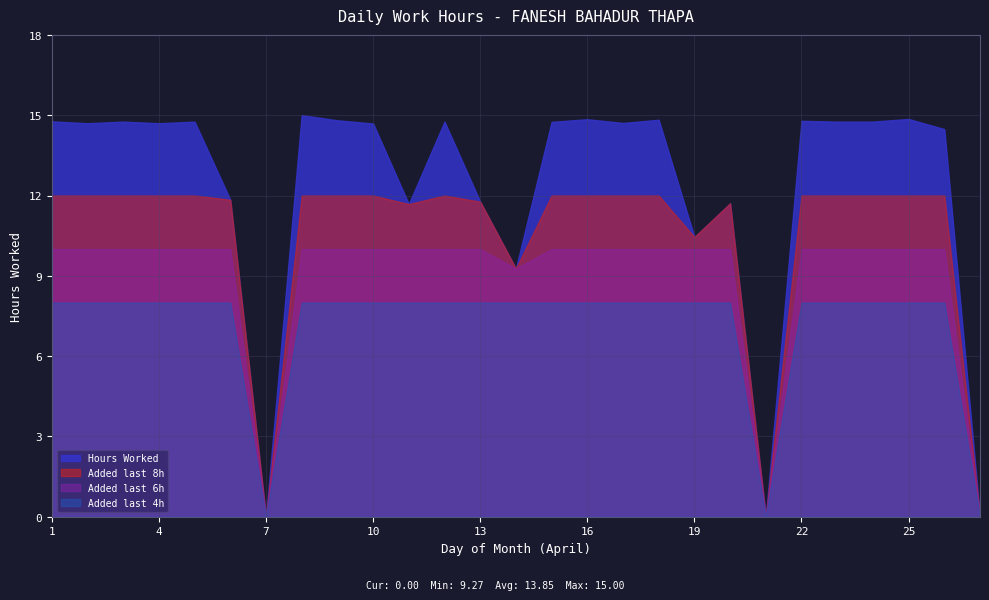

What is the value of the 14th point from the left?

9.3